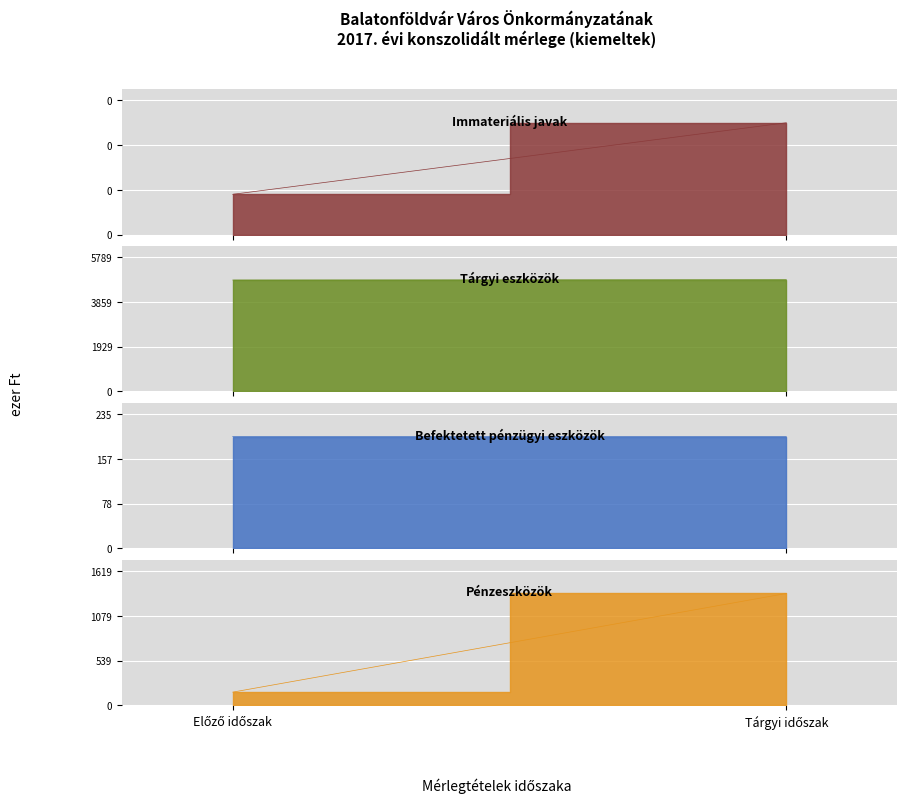

What is the label of the 1st point from the right?

Tárgyi időszak